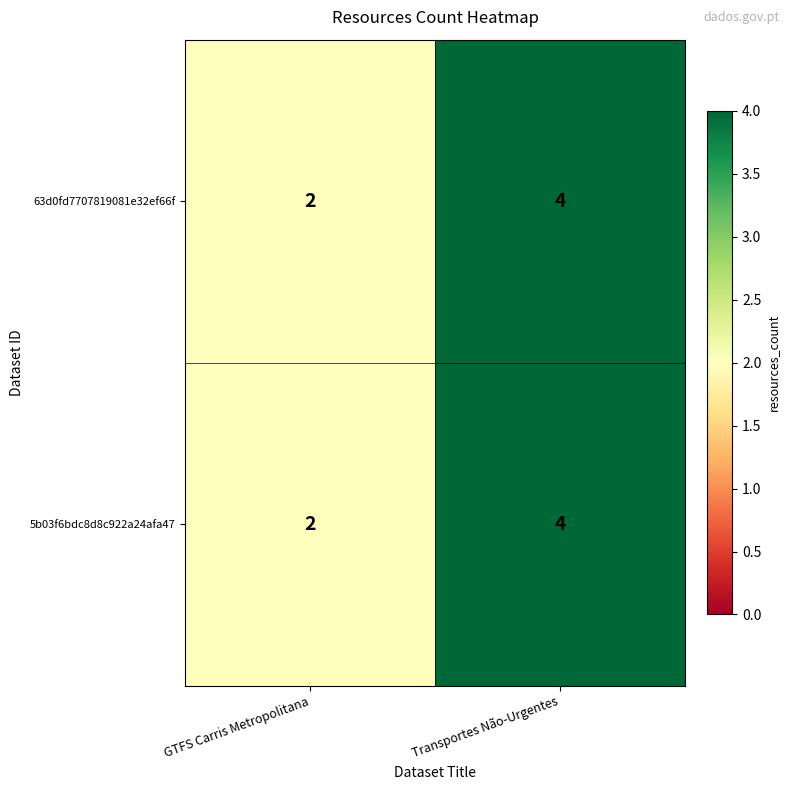

Reading right to left, what are all the values shown in this chart?

63d0fd7707819081e32ef66f: Transportes Não-Urgentes=4	GTFS Carris Metropolitana=2
5b03f6bdc8d8c922a24afa47: Transportes Não-Urgentes=4	GTFS Carris Metropolitana=2